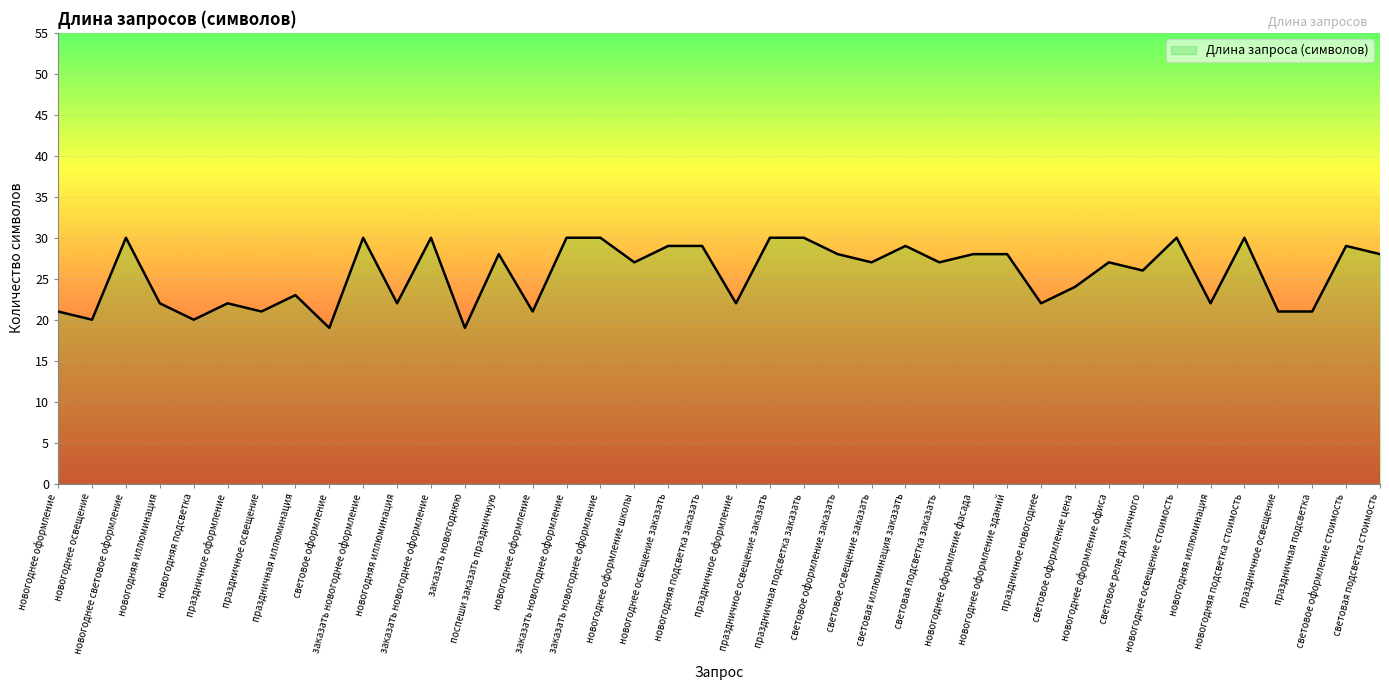

Does the chart have visible grid lines?

Yes